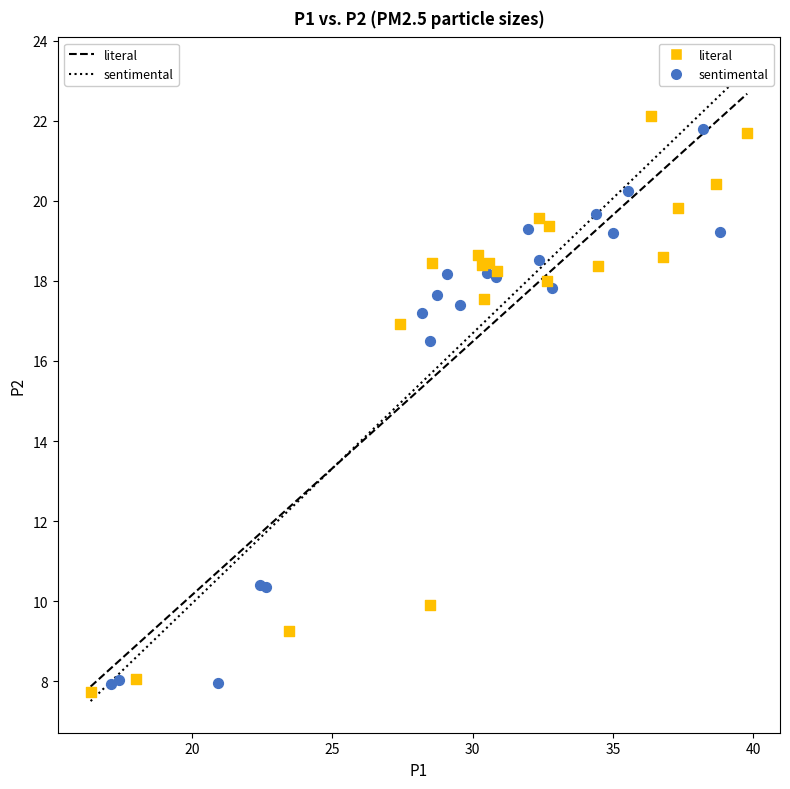

What are all the series names shown in the legend?

literal, sentimental